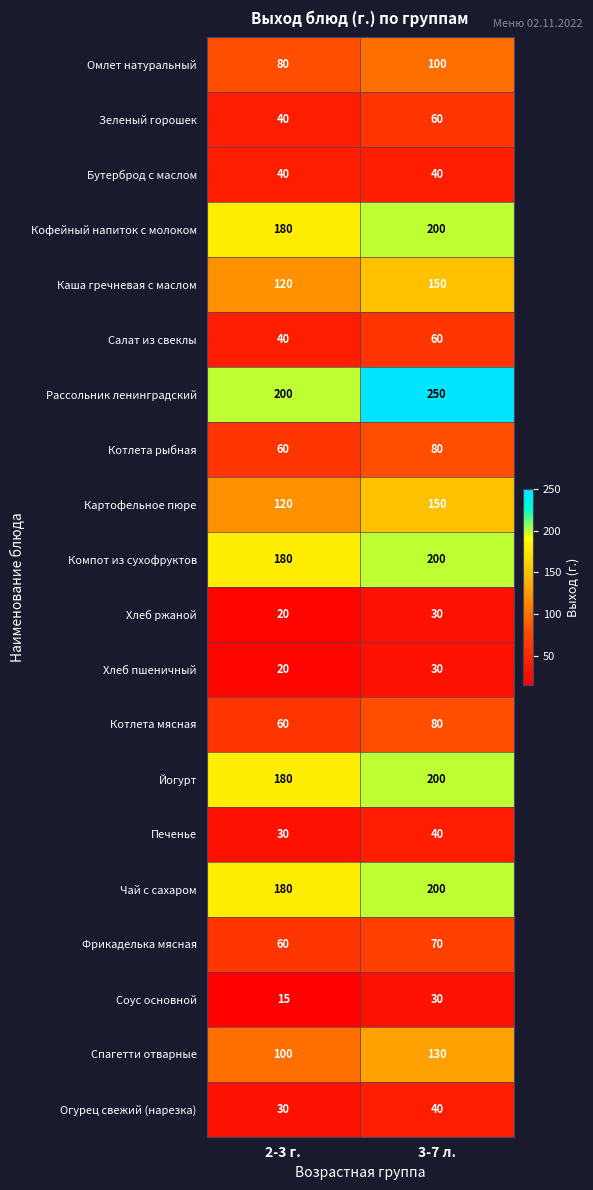

At which category is the sum across all series the highest?

3-7 л.